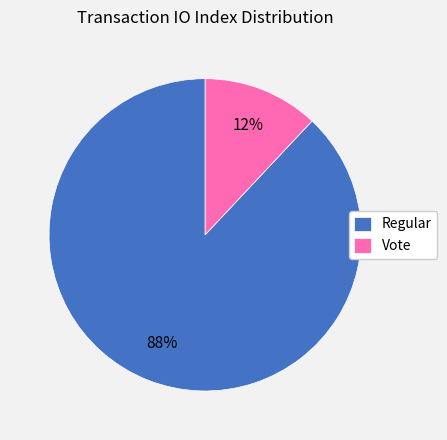

To the nearest percent, what is the difference between the Regular and Vote slice percentages?

76%